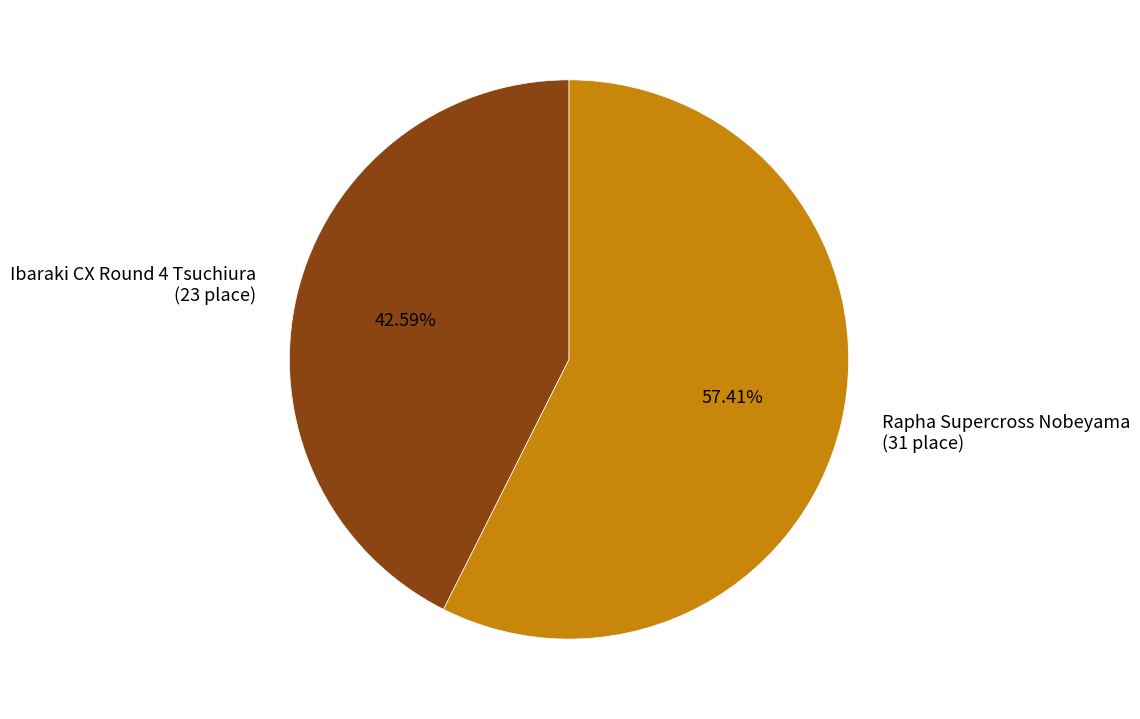

Which slice represents more than half of the pie?

Rapha Supercross Nobeyama